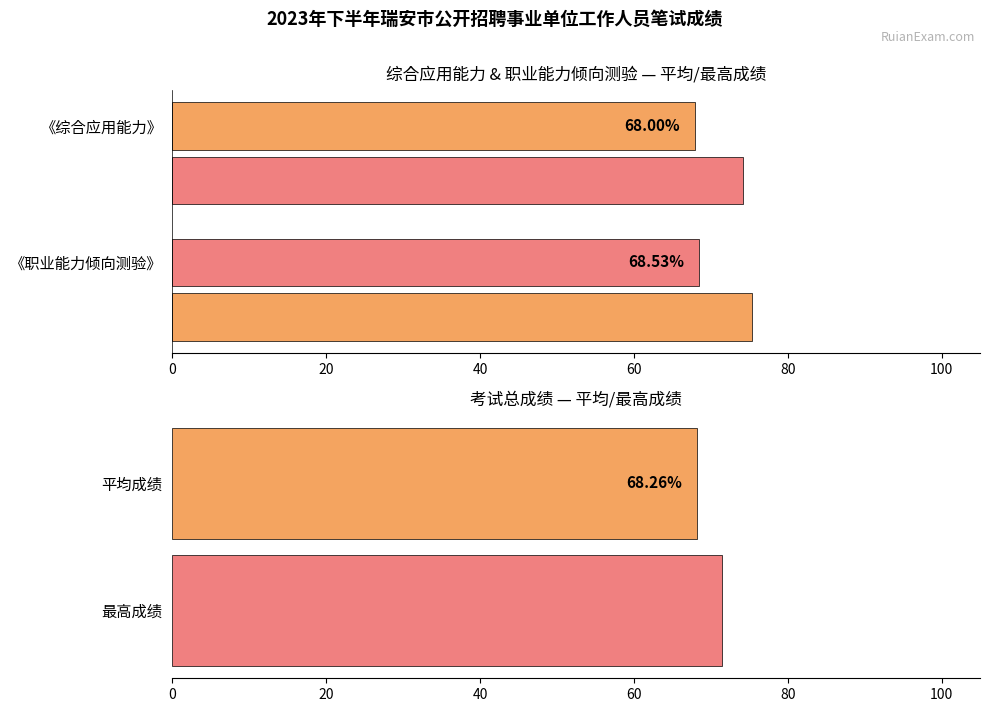

What are all the series names shown in the legend?

平均成绩, 最高成绩